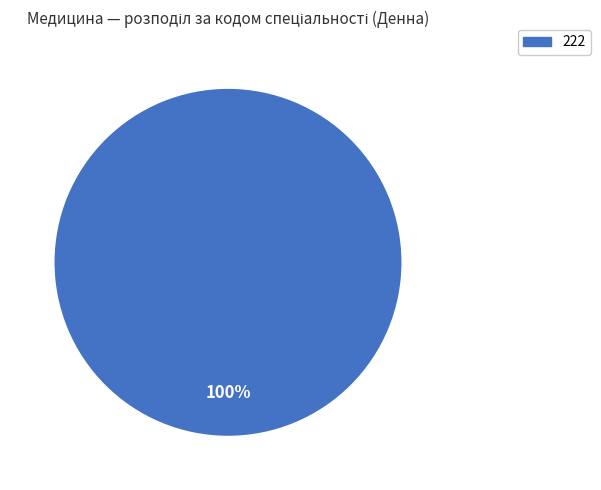

Is it true that 222 is 100% of the pie?

True